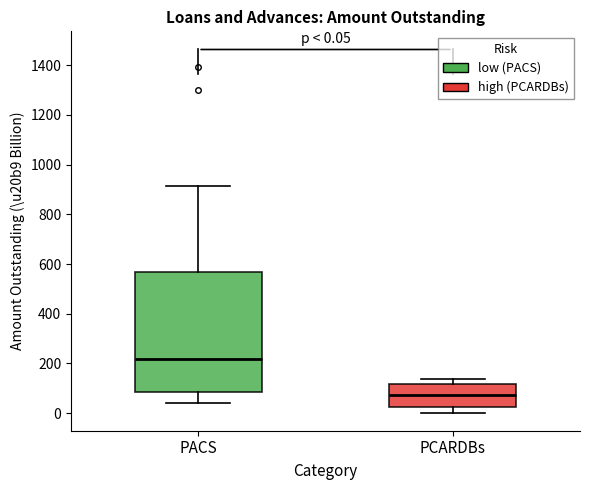

Which box has the lowest median line?

PCARDBs